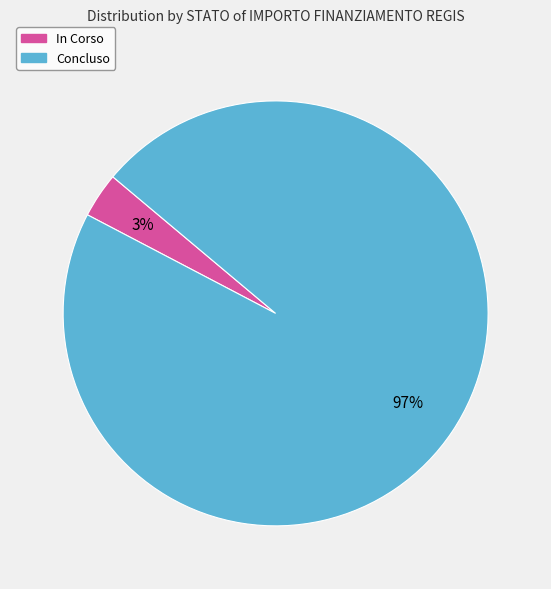

To the nearest percent, what is the average slice percentage?

50%